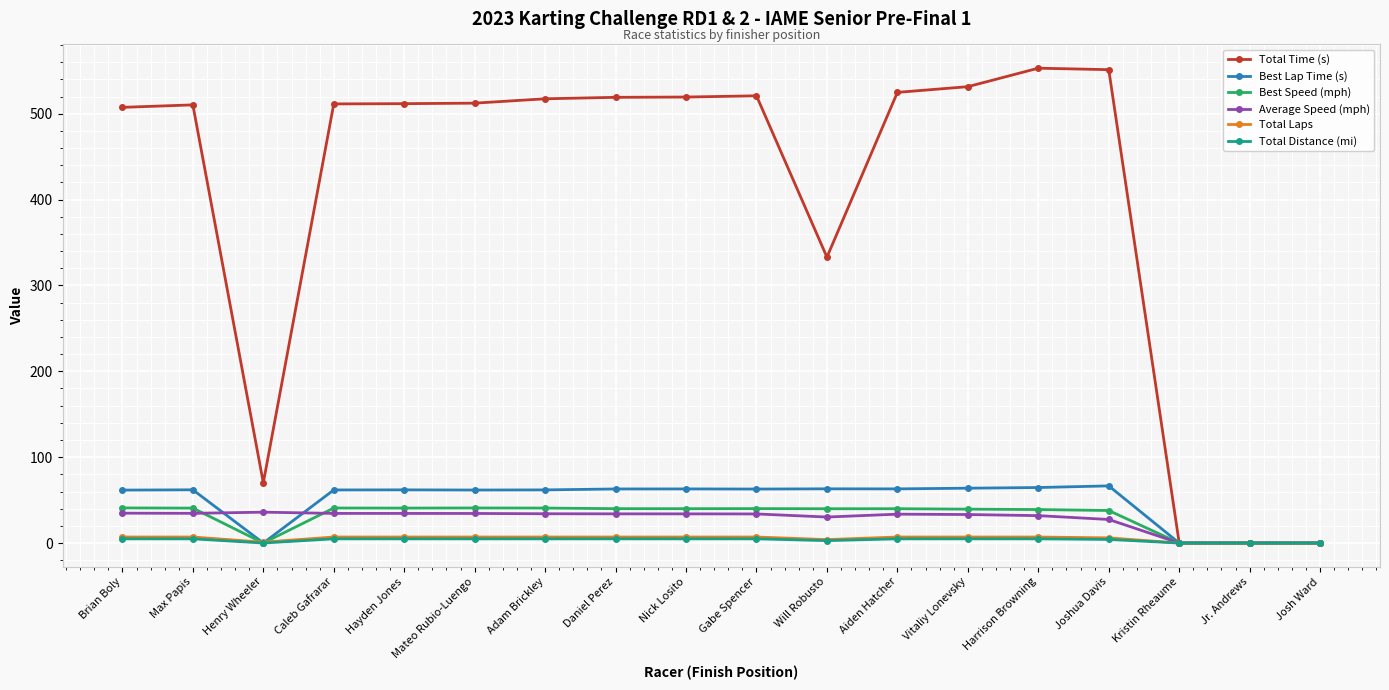

True or false: Best Lap Time (s) has a value of 63.0 at Daniel Perez.

True